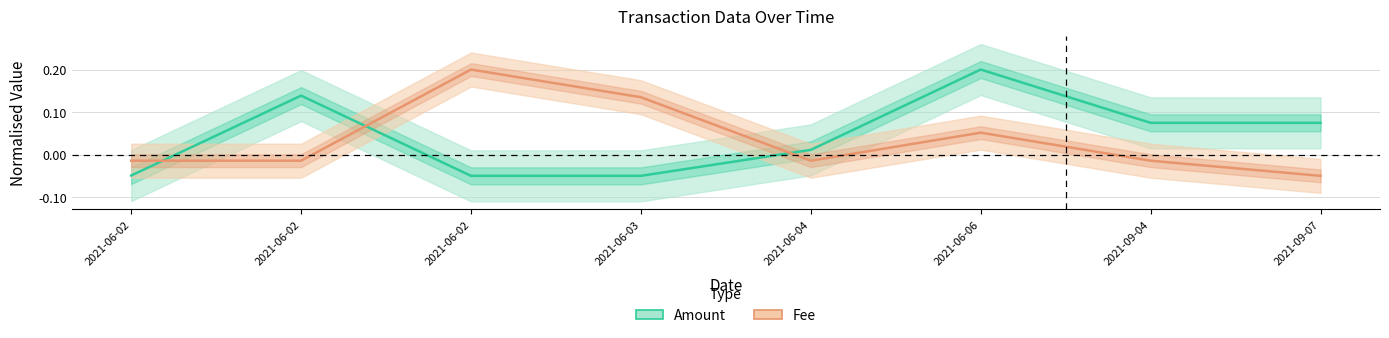

Which series has the widest spread of values?

Amount